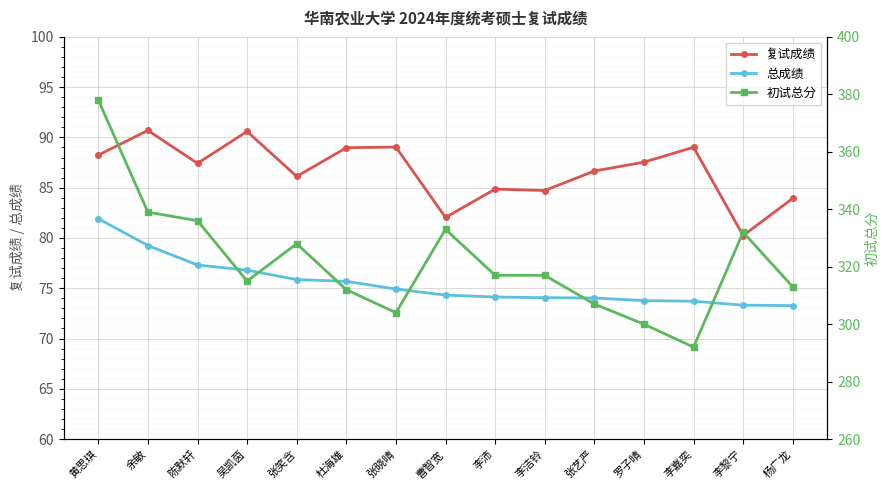

How many lines are shown in the chart?

3